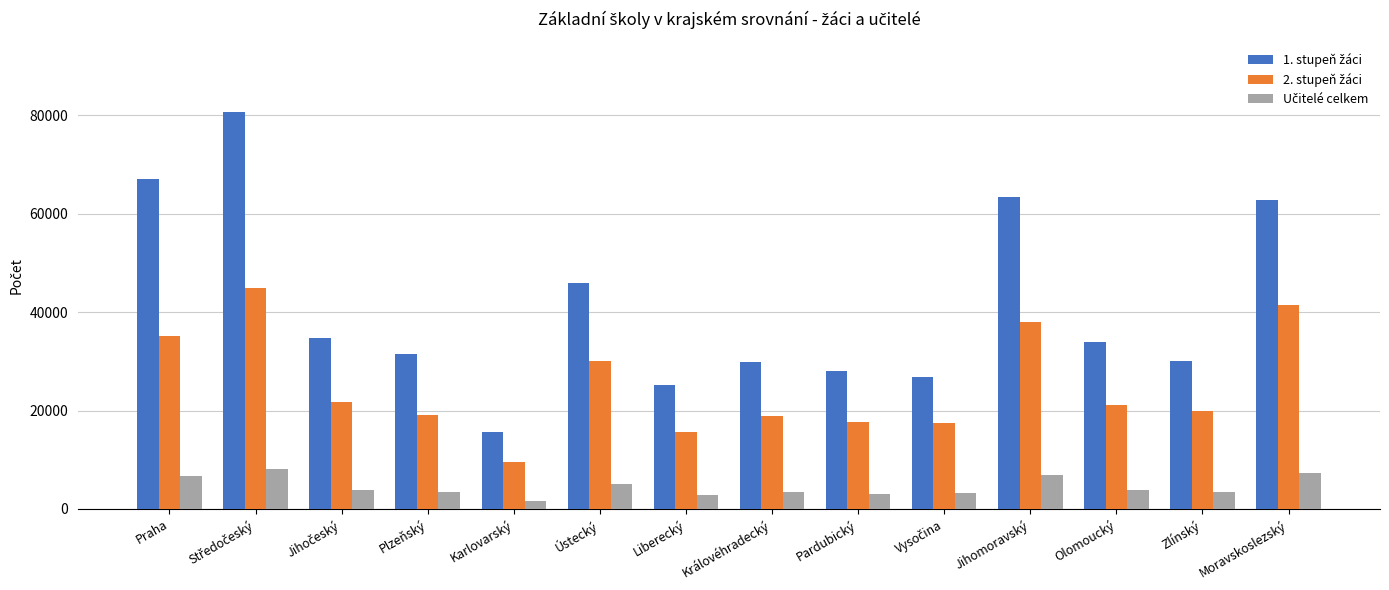

What is the spread (max minus min) of values at Praha?

60316.6